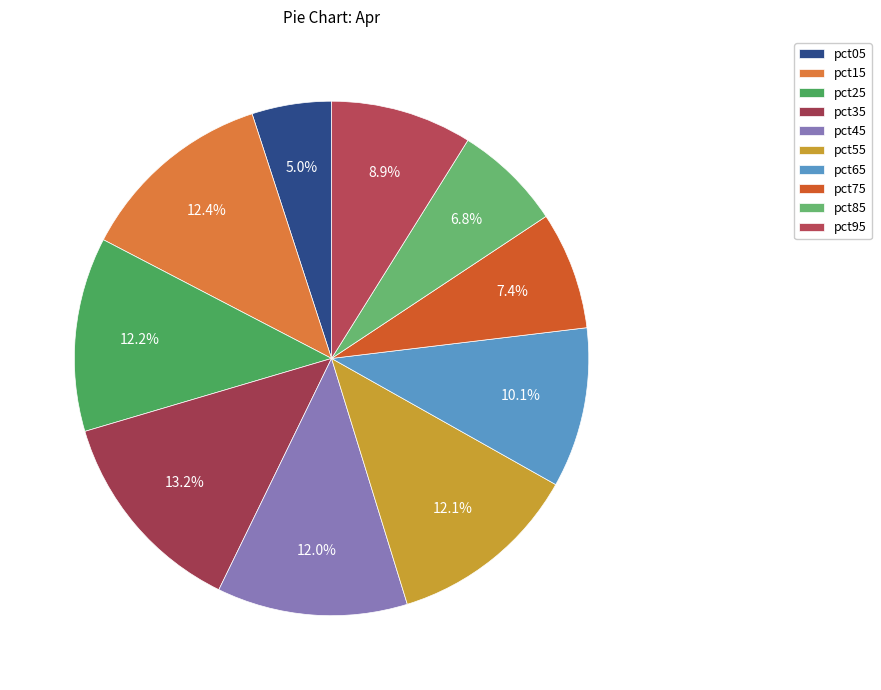

True or false: pct85 accounts for 1% of the total.

False